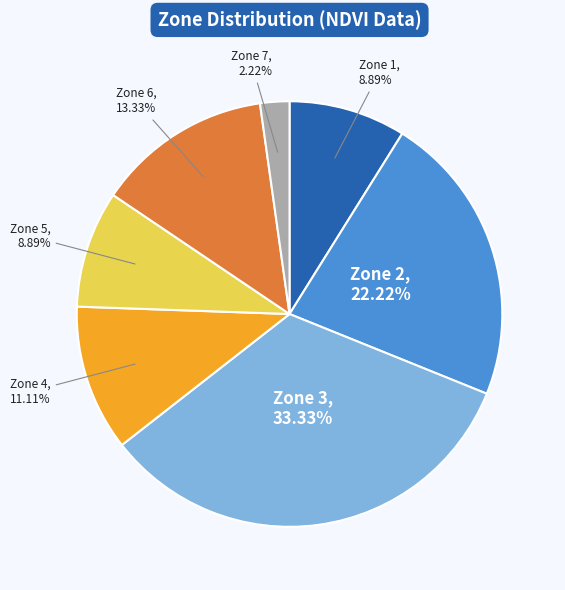

Is there any slice that represents more than half of the pie?

No